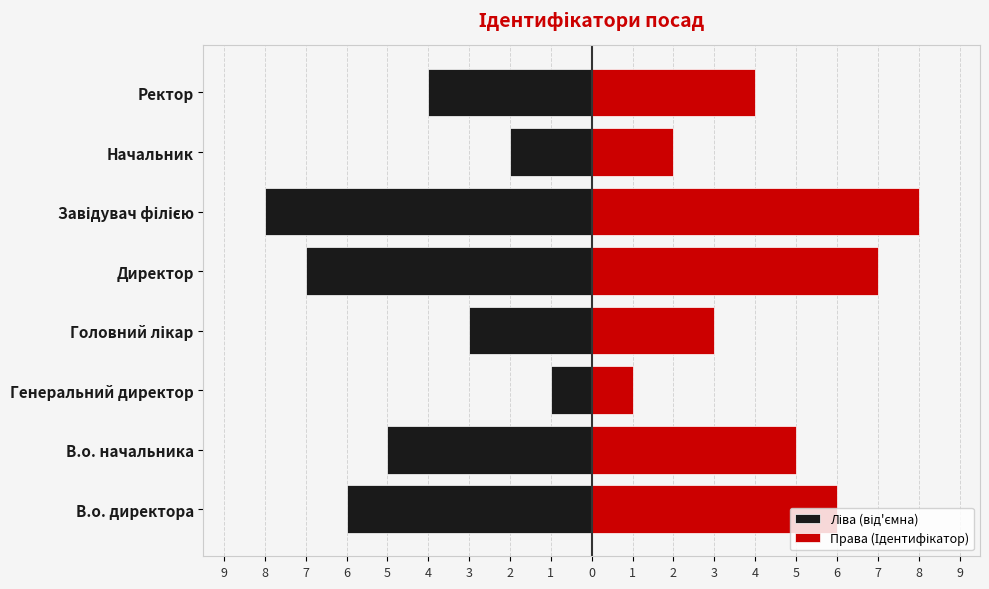

What is the spread (max minus min) of values at Ректор?

8